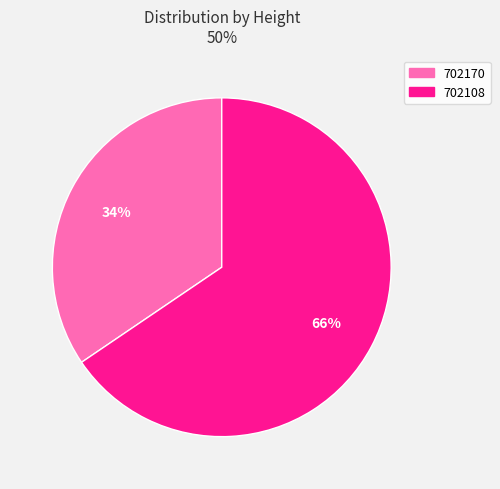

Which slice is the largest?

702108